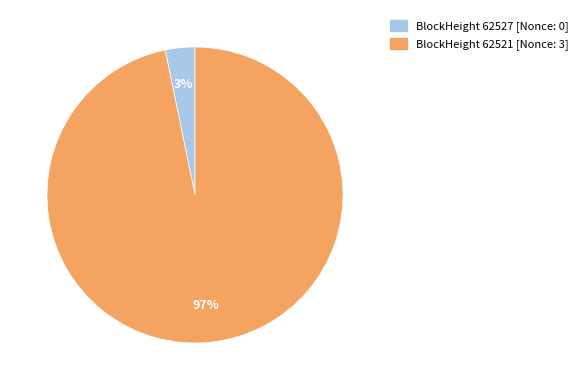

Does any single category account for the majority?

Yes